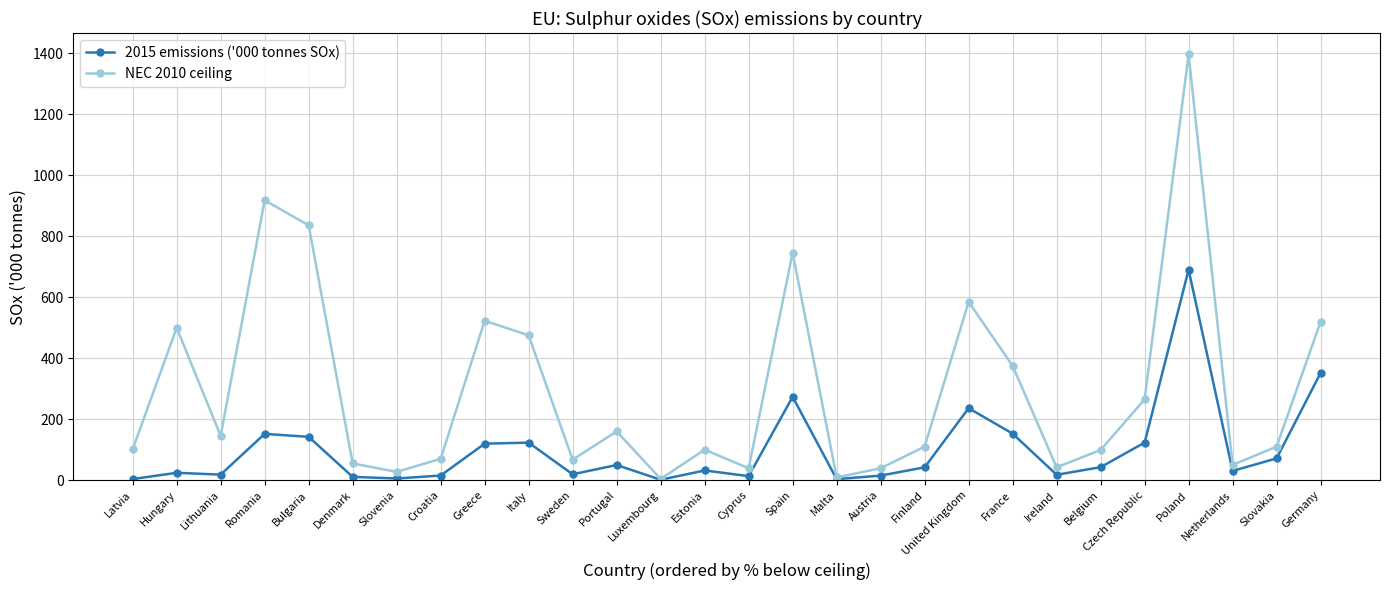

Which series changed the most between Latvia and Belgium?

2015 emissions ('000 tonnes SOx)